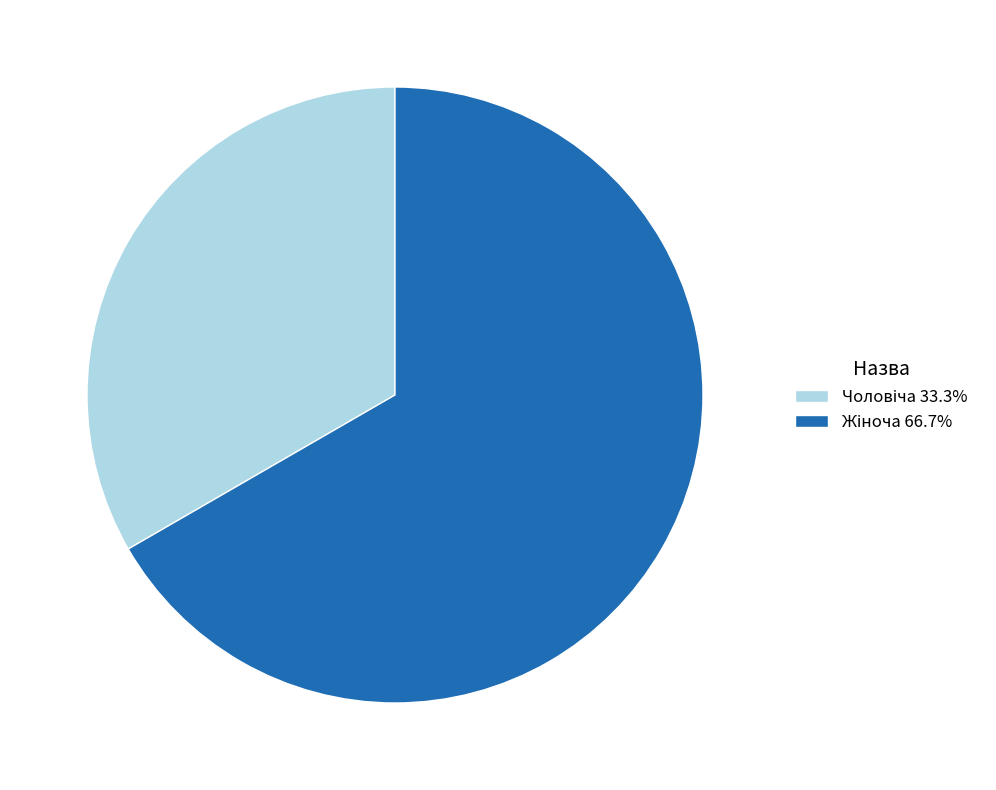

Is there any slice that represents more than half of the pie?

Yes